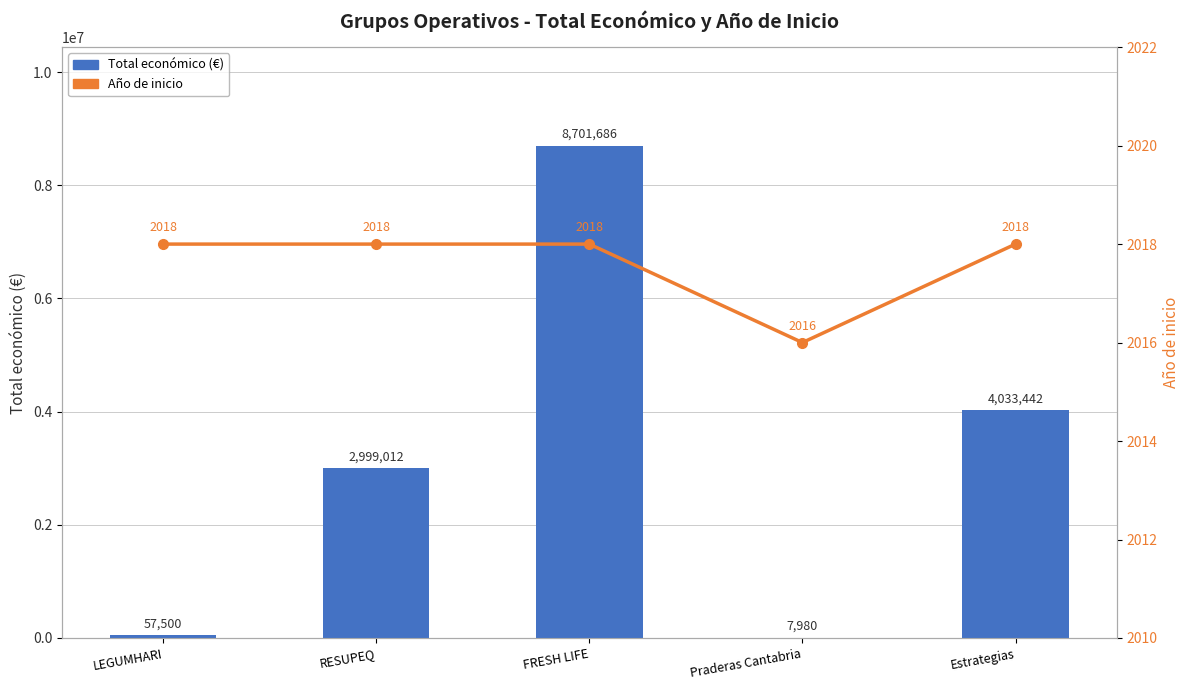

What is the sum of the Total económico (€) values at RESUPEQ and FRESH LIFE?

11700698